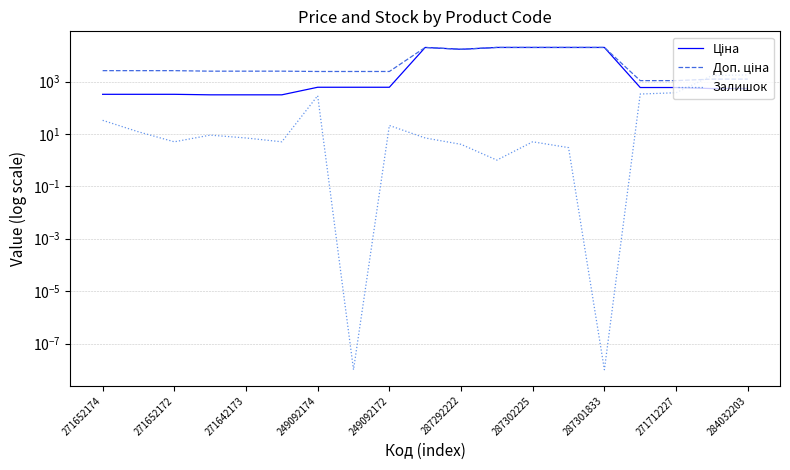

True or false: Ціна and Доп. ціна intersect in this chart.

False